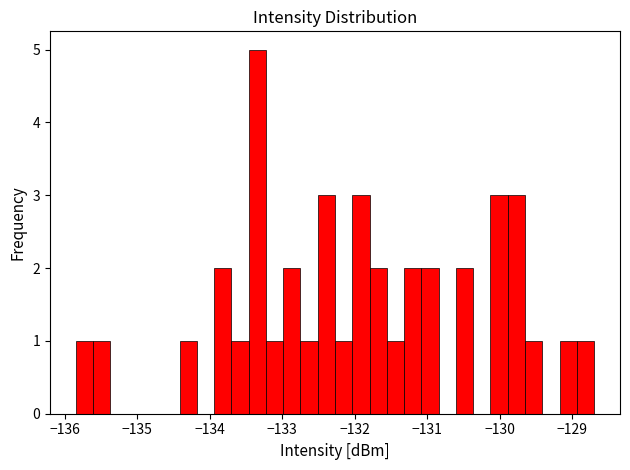

Around what value on the x-axis is the tallest bar? Give the approximate position of its centre, as read against the axis.

-133.3